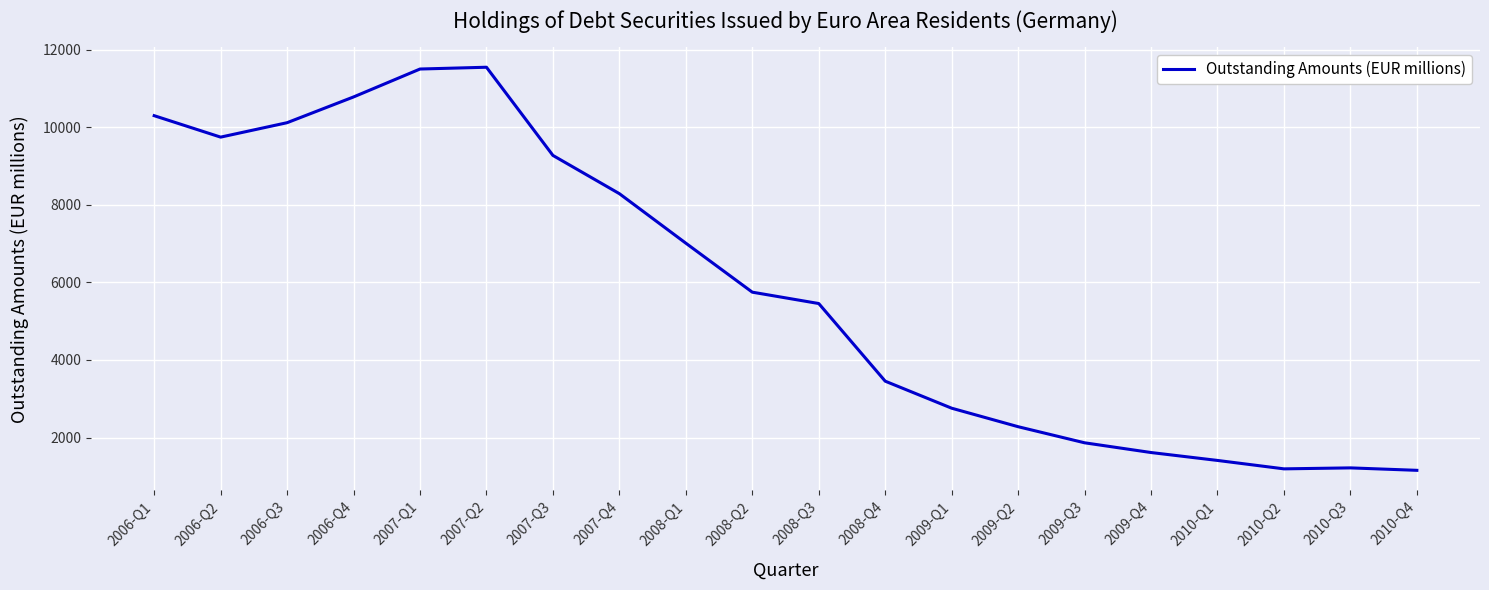

What is the difference between the values at 2007-Q3 and 2009-Q1?

6518